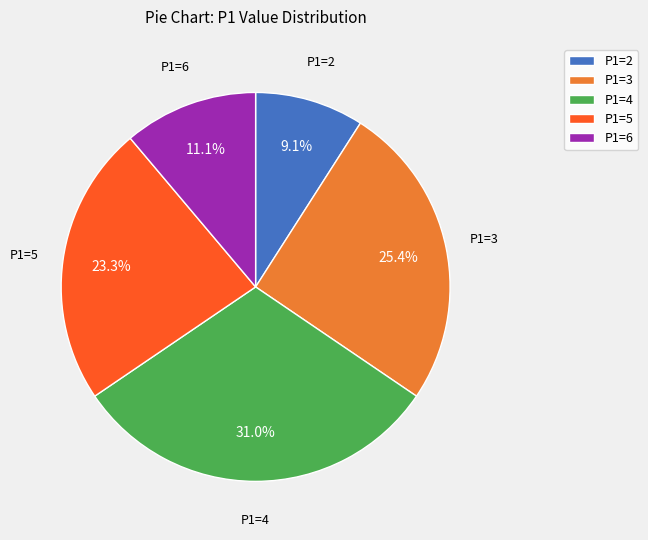

Between P1=3 and P1=6, which is larger?

P1=3